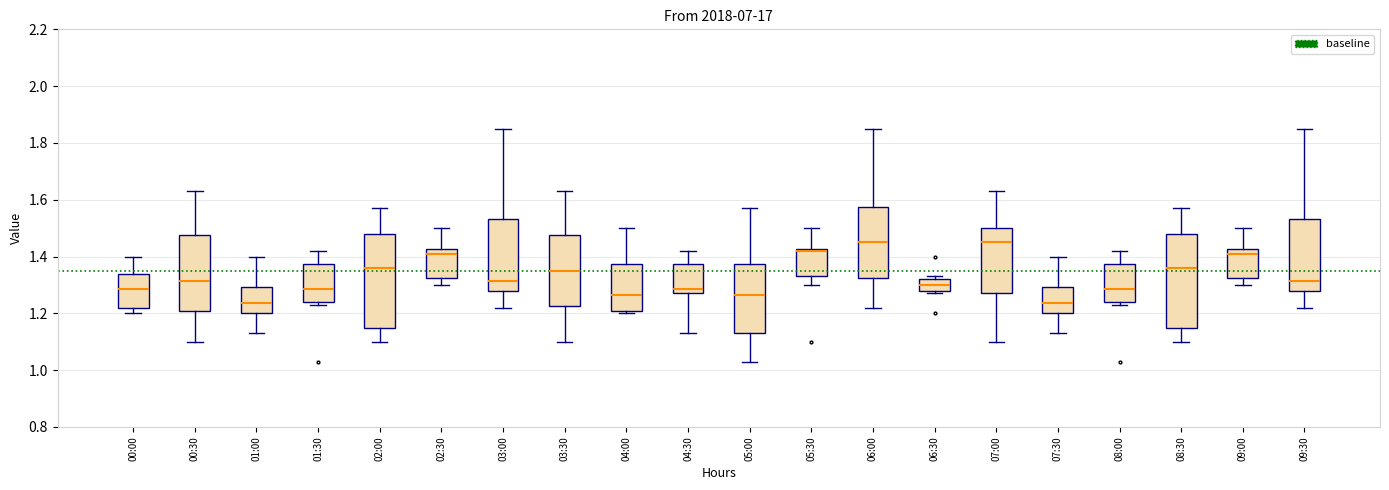

Reading left to right, transcribe this box plot: for each box, give where its median line is, the range the box spans, and where its two whiskers end, as read against the y-axis. The values are not printed on the chart, so give them approximately, as read against the axis.

00:00: median 1.28, box 1.22 to 1.34, whiskers 1.20 to 1.40
00:30: median 1.32, box 1.20 to 1.48, whiskers 1.10 to 1.64
01:00: median 1.24, box 1.20 to 1.30, whiskers 1.14 to 1.40
01:30: median 1.28, box 1.24 to 1.38, whiskers 1.24 (just below the box's lower edge) to 1.42
02:00: median 1.36, box 1.16 to 1.48, whiskers 1.10 to 1.58
02:30: median 1.42 (just below the box's upper edge), box 1.32 to 1.42, whiskers 1.30 to 1.50
03:00: median 1.32, box 1.28 to 1.54, whiskers 1.22 to 1.86
03:30: median 1.36, box 1.22 to 1.48, whiskers 1.10 to 1.64
04:00: median 1.26, box 1.20 to 1.38, whiskers 1.20 (just below the box's lower edge) to 1.50
04:30: median 1.28 (just above the box's lower edge), box 1.28 to 1.38, whiskers 1.14 to 1.42
05:00: median 1.26, box 1.14 to 1.38, whiskers 1.04 to 1.58
05:30: median 1.42 (just below the box's upper edge), box 1.34 to 1.42, whiskers 1.30 to 1.50
06:00: median 1.46, box 1.32 to 1.58, whiskers 1.22 to 1.86
06:30: median 1.30, box 1.28 to 1.32, whiskers 1.28 (just below the box's lower edge) to 1.34
07:00: median 1.46, box 1.28 to 1.50, whiskers 1.10 to 1.64
07:30: median 1.24, box 1.20 to 1.30, whiskers 1.14 to 1.40
08:00: median 1.28, box 1.24 to 1.38, whiskers 1.24 (just below the box's lower edge) to 1.42
08:30: median 1.36, box 1.16 to 1.48, whiskers 1.10 to 1.58
09:00: median 1.42 (just below the box's upper edge), box 1.32 to 1.42, whiskers 1.30 to 1.50
09:30: median 1.32, box 1.28 to 1.54, whiskers 1.22 to 1.86